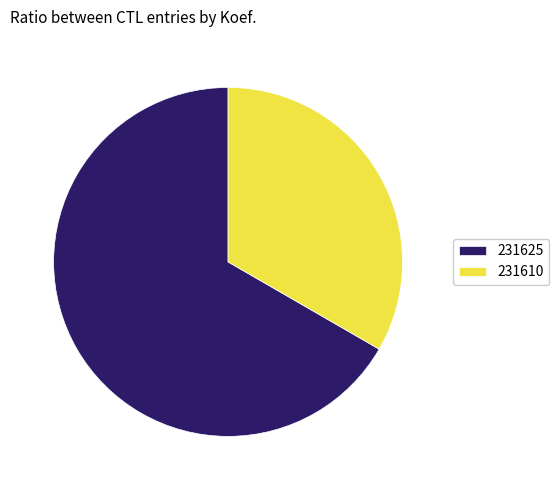

What is the smallest slice in the pie chart?

231610